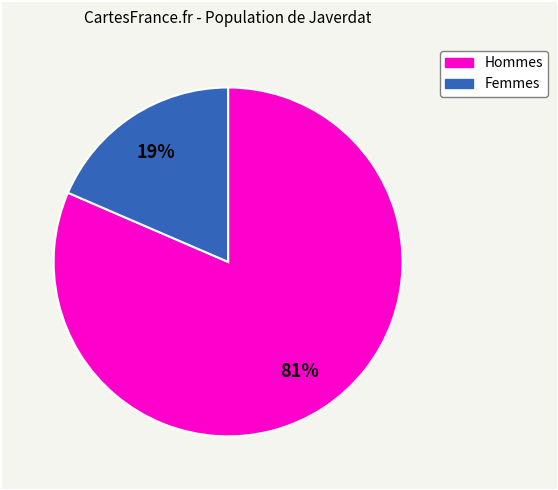

Is there a majority slice in this chart?

Yes